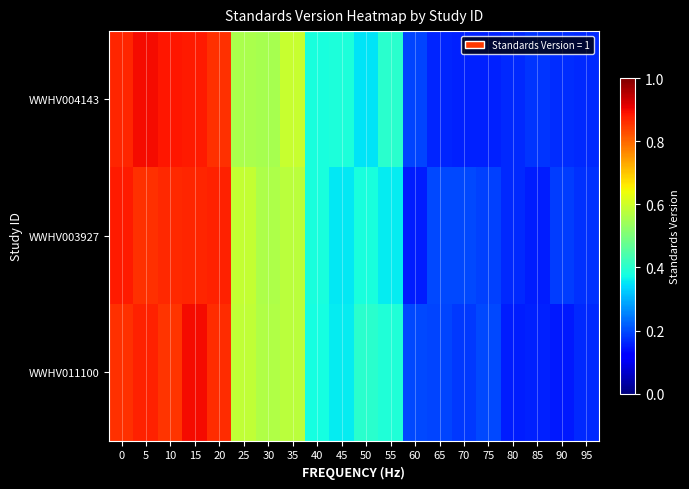

Reading right to left, list all the values displayed in this chart.

WWHV004143: 95=0.2	90=0.2	85=0.2	80=0.2	75=0.2	70=0.2	65=0.2	60=0.2	55=0.4	50=0.4	45=0.4	40=0.4	35=0.6	30=0.6	25=0.6	20=0.9	15=0.9	10=0.9	5=0.9	0=0.9
WWHV003927: 95=0.2	90=0.2	85=0.2	80=0.2	75=0.2	70=0.2	65=0.2	60=0.2	55=0.4	50=0.4	45=0.4	40=0.4	35=0.6	30=0.6	25=0.6	20=0.9	15=0.9	10=0.9	5=0.9	0=0.9
WWHV011100: 95=0.2	90=0.2	85=0.2	80=0.2	75=0.2	70=0.2	65=0.2	60=0.2	55=0.4	50=0.4	45=0.4	40=0.4	35=0.6	30=0.6	25=0.6	20=0.9	15=0.9	10=0.9	5=0.9	0=0.9